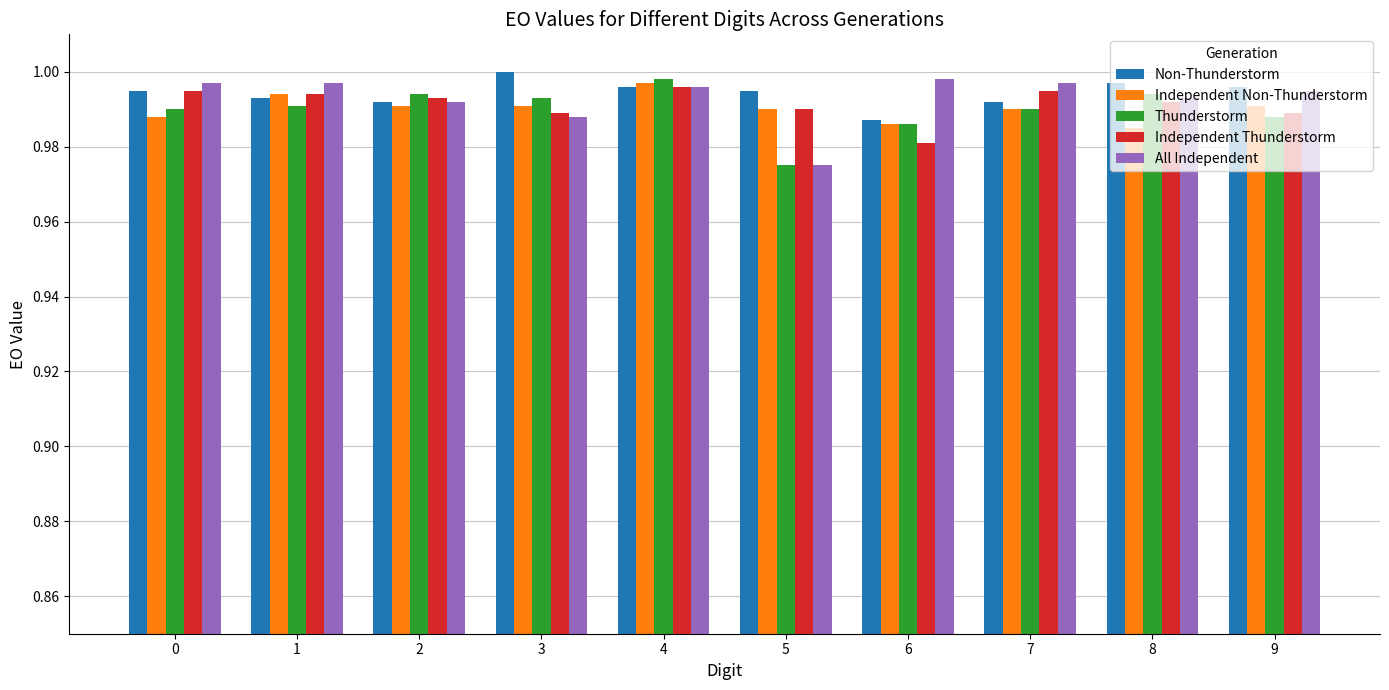

The value of Independent Thunderstorm at 4 is 0.6. True or false?

False